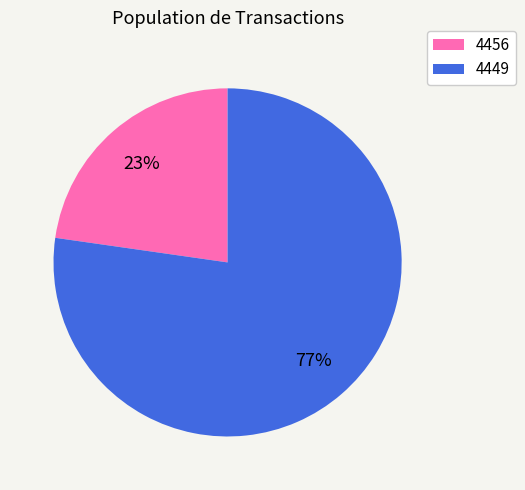

Which has a higher value, 4449 or 4456?

4449